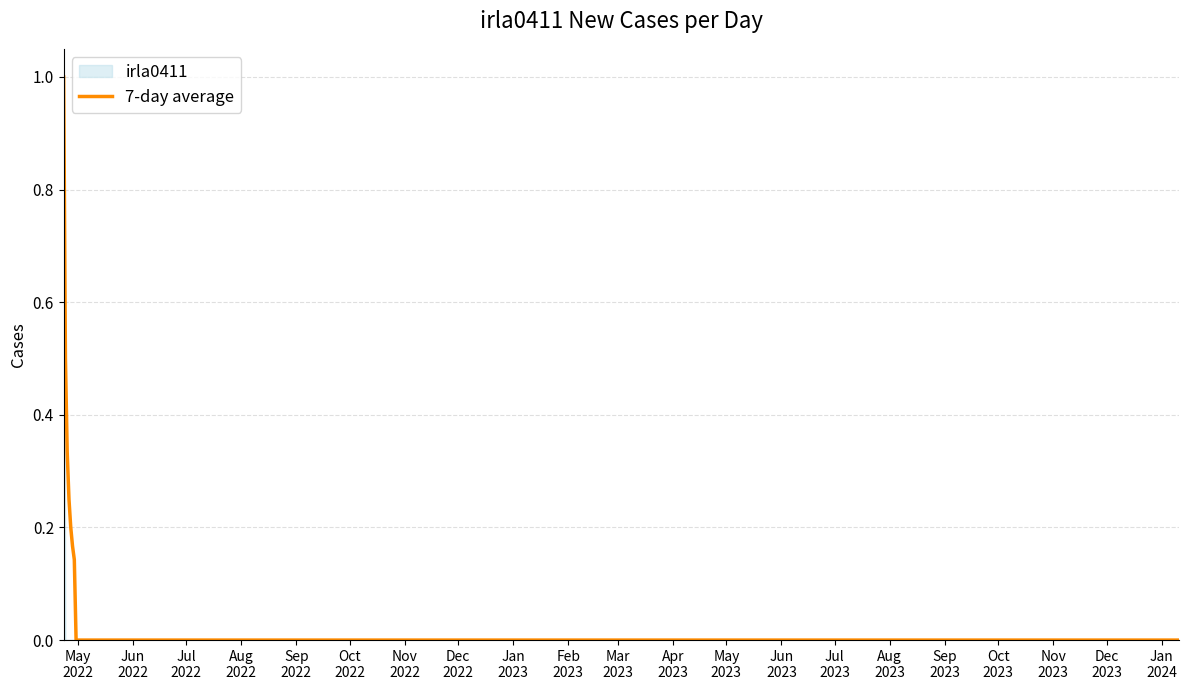

Reading left to right, extract all data points from this chart.

1	0	0	0	0	0	0	0	0	0	0	0	0	0	0	0	0	0	0	0	0	0	0	0	0	0	0	0	0	0	0	0	0	0	0	0	0	0	0	0